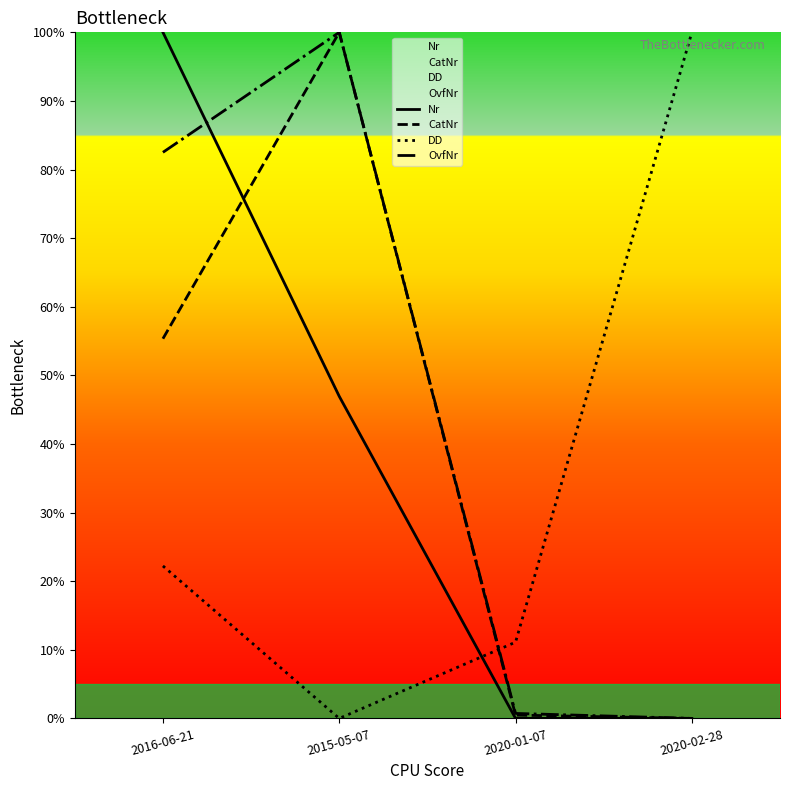

What is the value of the OvfNr point at the 3rd from the left?

0.7